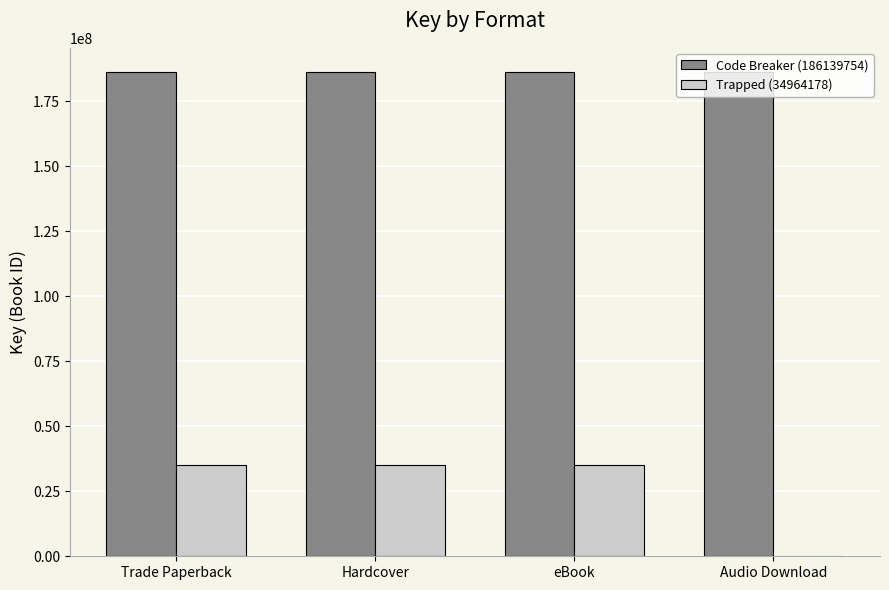

Read the Code Breaker (186139754) value at Trade Paperback.

186139754